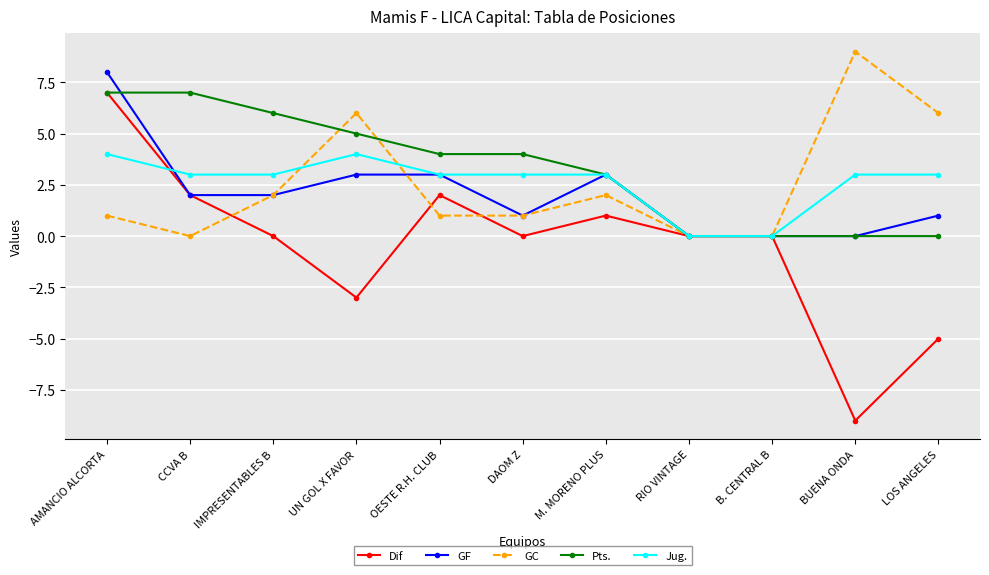

Does the chart have visible grid lines?

Yes